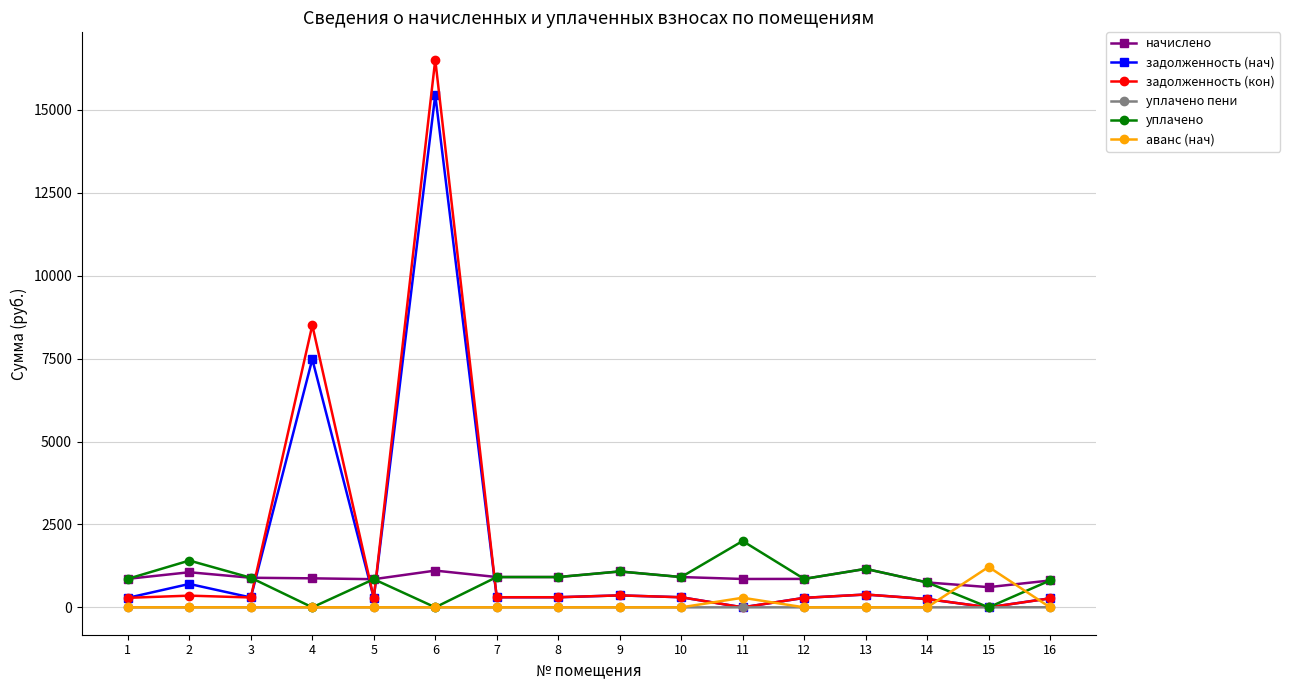

True or false: начислено and уплачено пени cross at least once.

False